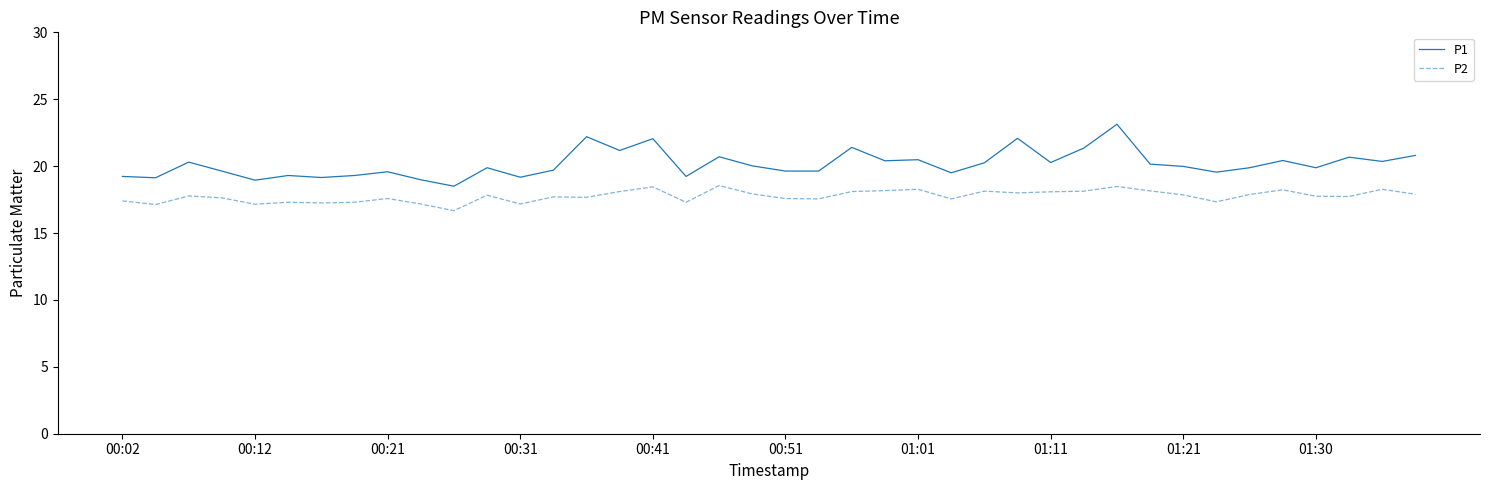

True or false: P1 and P2 intersect in this chart.

False